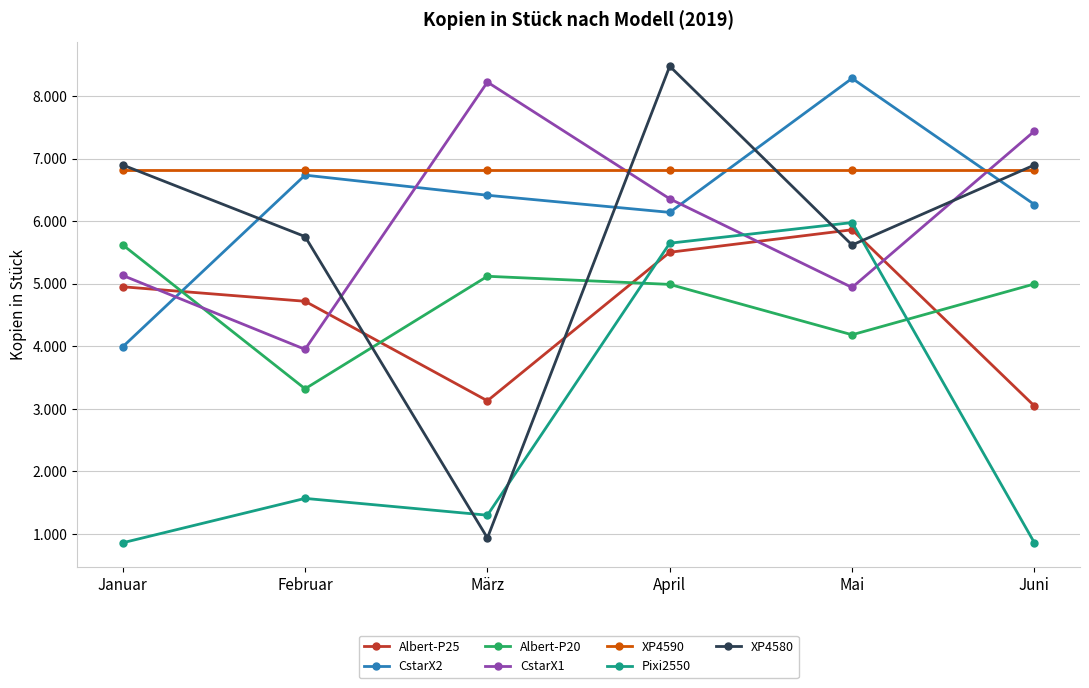

Which has a higher value, Januar or März?

Januar